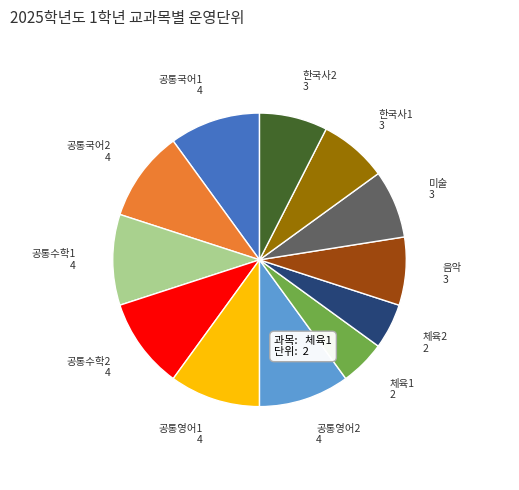

Is there any slice that represents more than half of the pie?

No